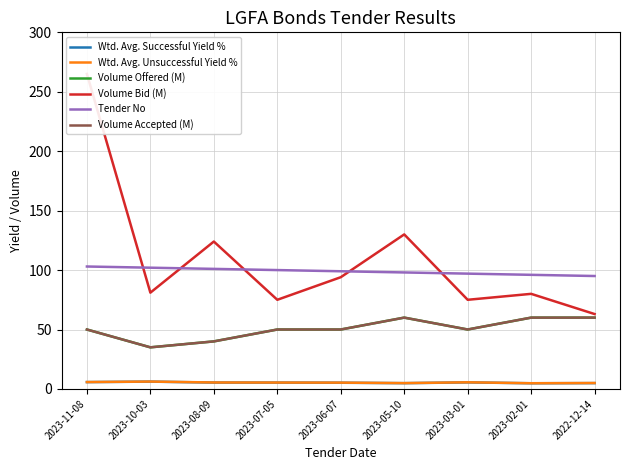

What value does the Tender No series have at 2023-07-05?

100.0